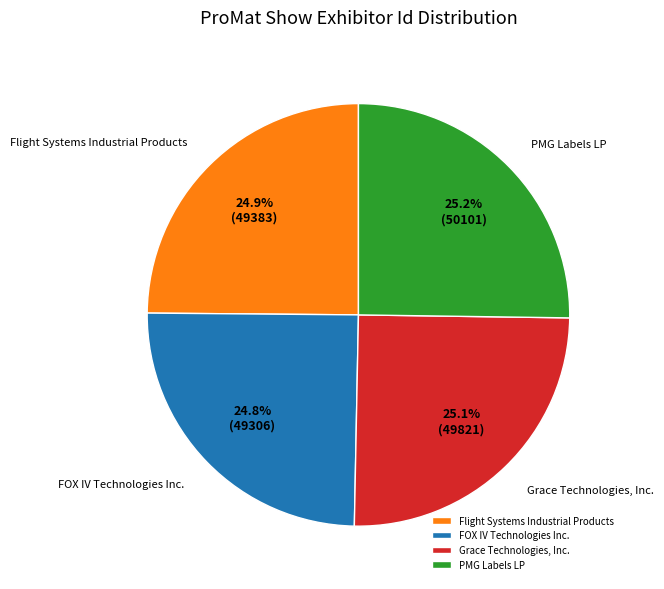

Rank the categories by value from highest to lowest.

PMG Labels LP, Grace Technologies, Inc., Flight Systems Industrial Products, FOX IV Technologies Inc.